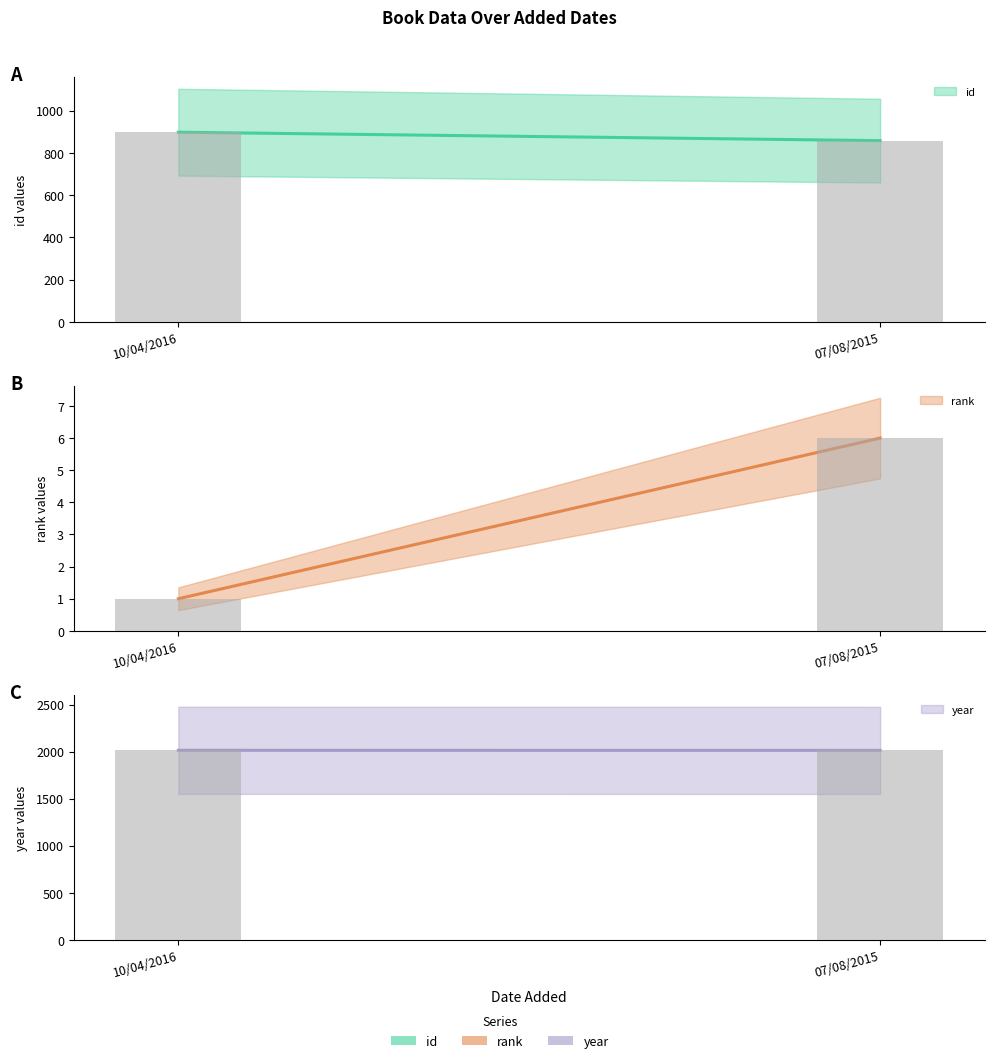

How many categories are shown in the chart?

2